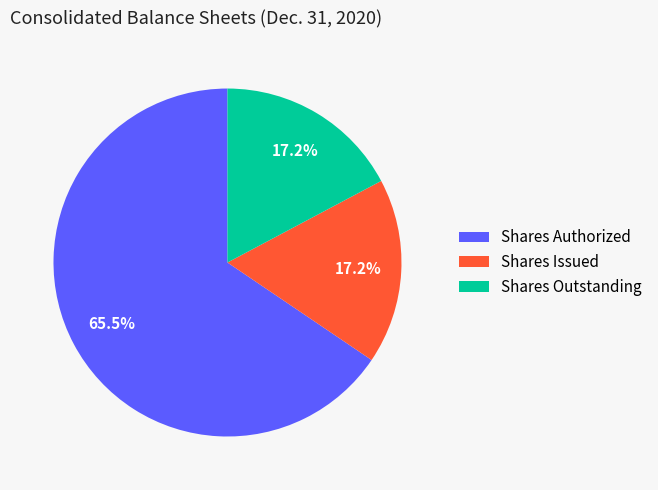

Approximately how many times larger is the value at Shares Authorized compared to Shares Issued?

3.8